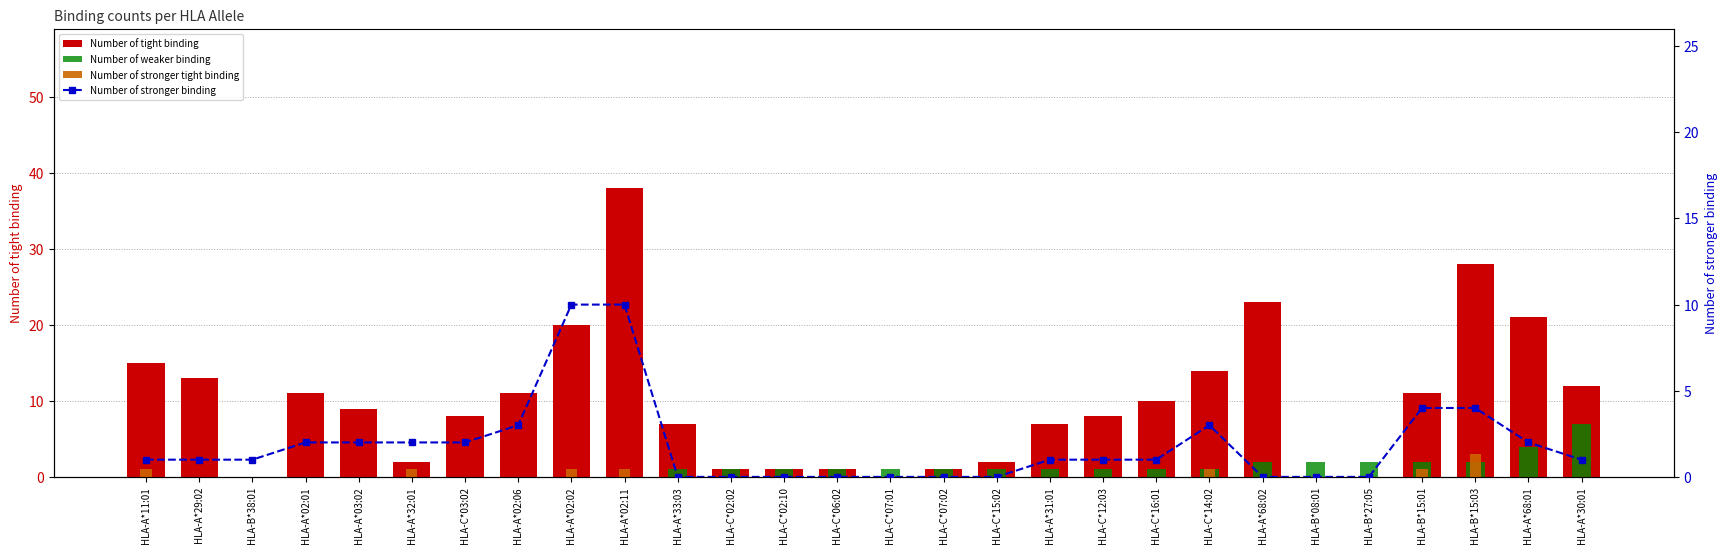

What is the sum of the Number of stronger binding values at HLA-A*02:06 and HLA-A*32:01?

5